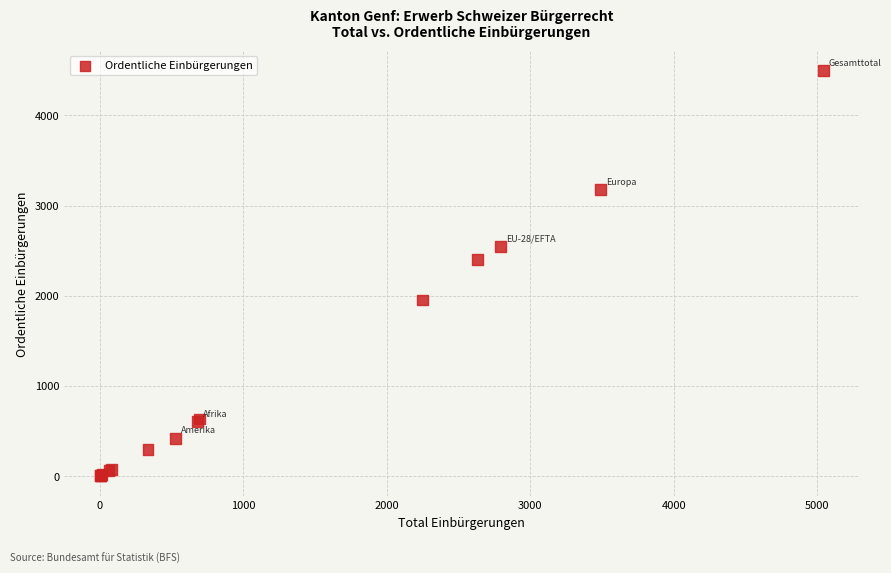

What Y value in the scatter plot is closest to 2249?

2404